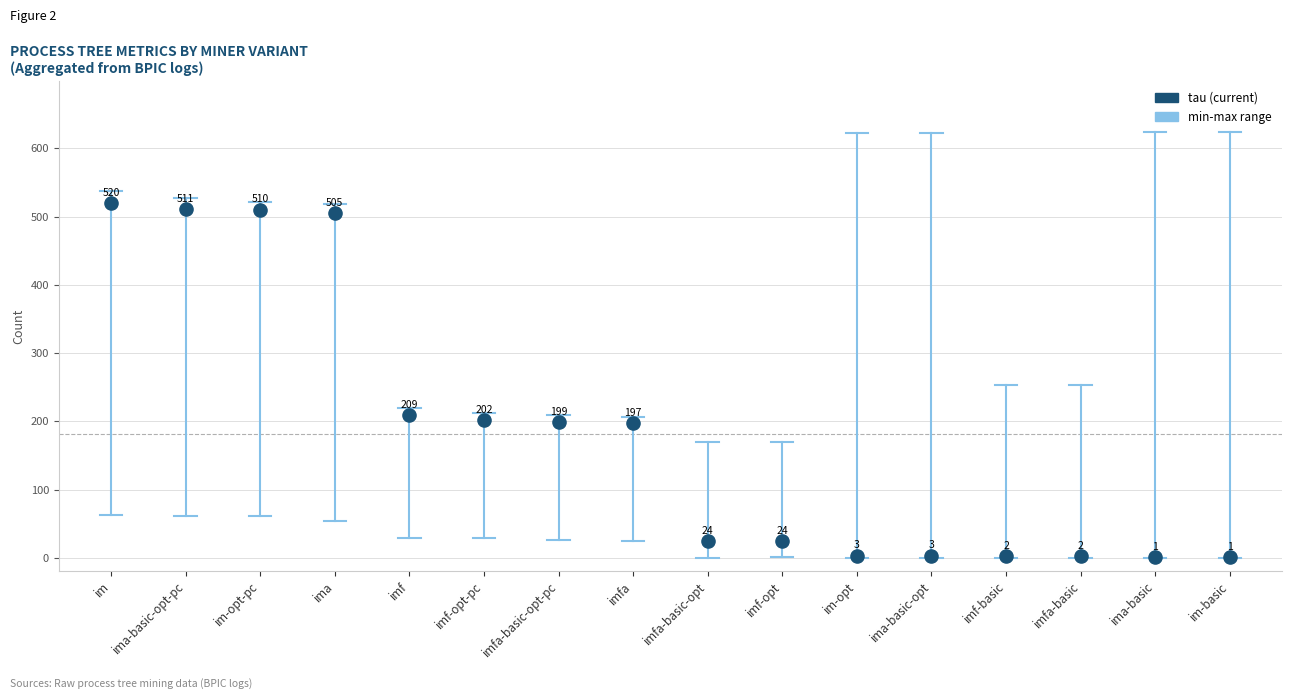

What Y value in the scatter plot is closest to 260?

209